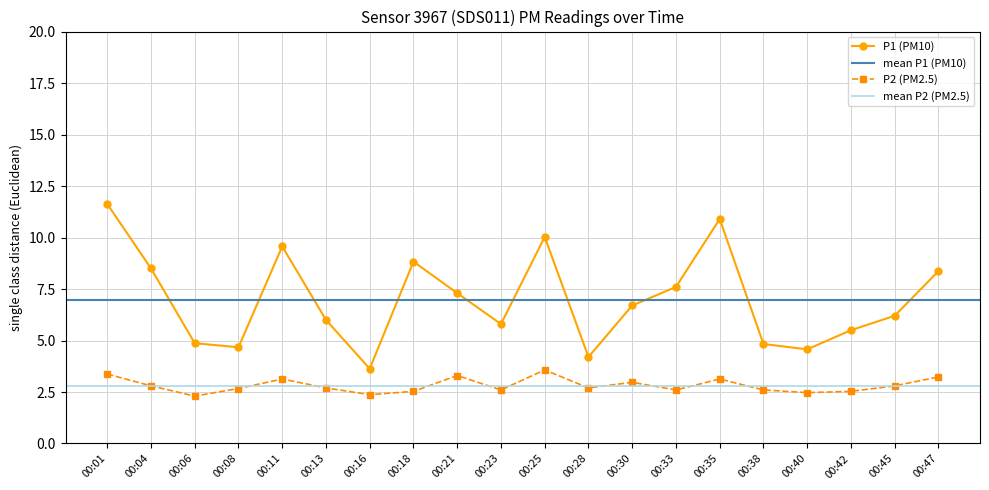

What is the minimum value shown in the chart?

2.3